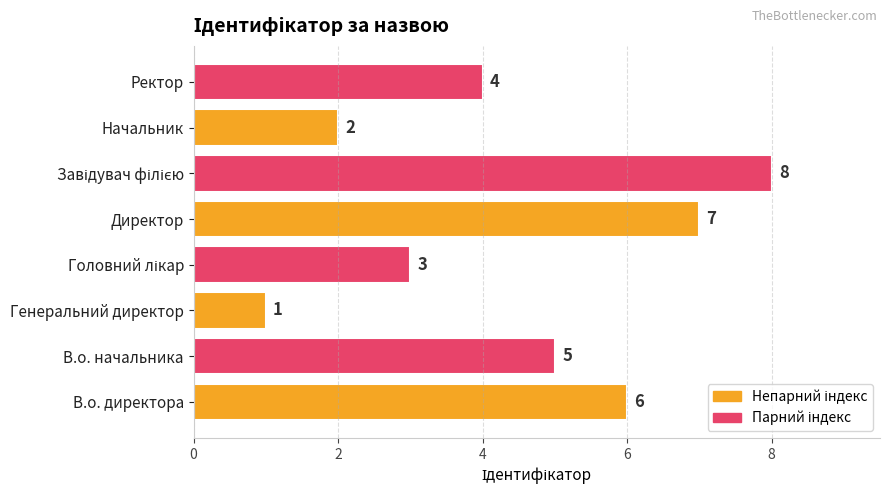

True or false: the data shows 2 at Начальник.

True